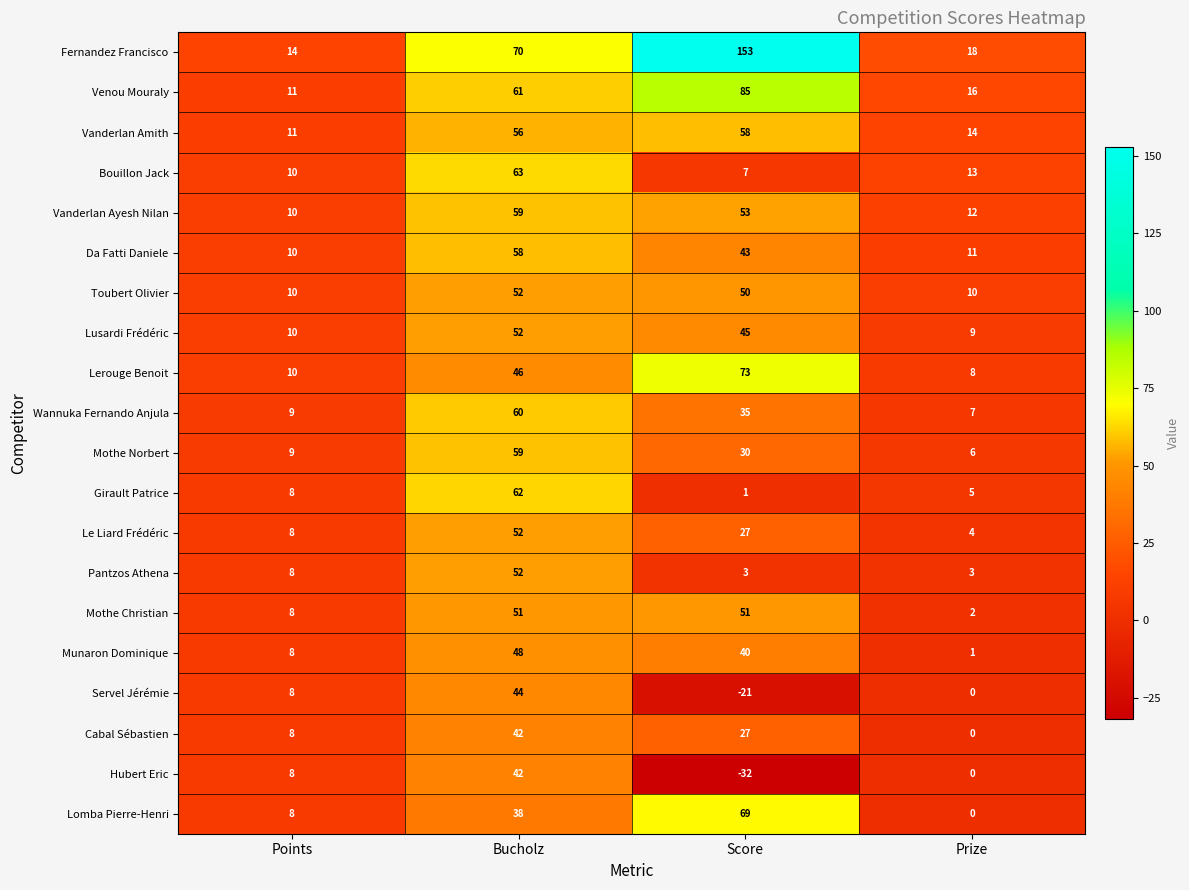

At which label does Cabal Sébastien first exceed 27?

Bucholz